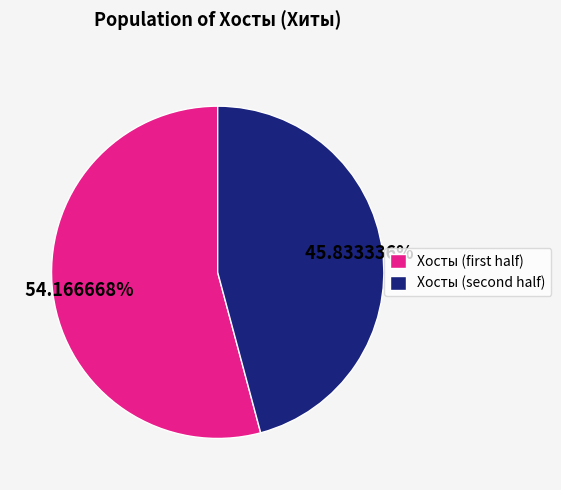

How many slices are in this pie chart?

2